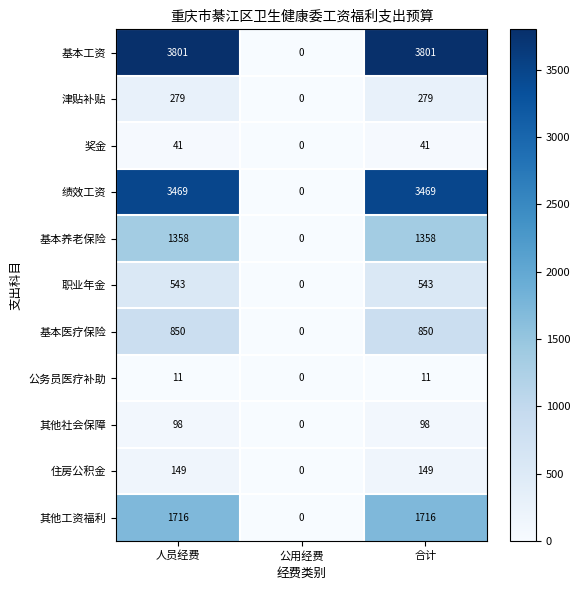

How many data points does each series have?

3